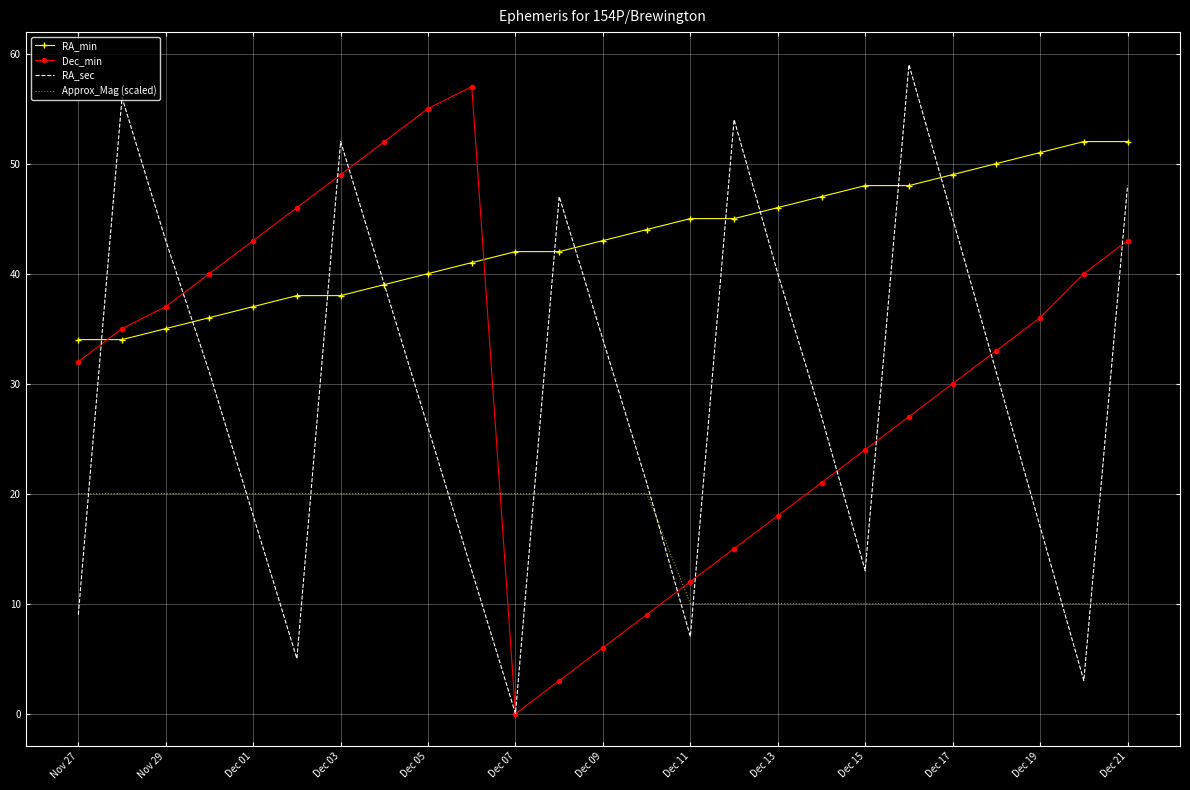

Which series ends up on top after the final intersection of RA_sec and Approx_Mag (scaled)?

RA_sec